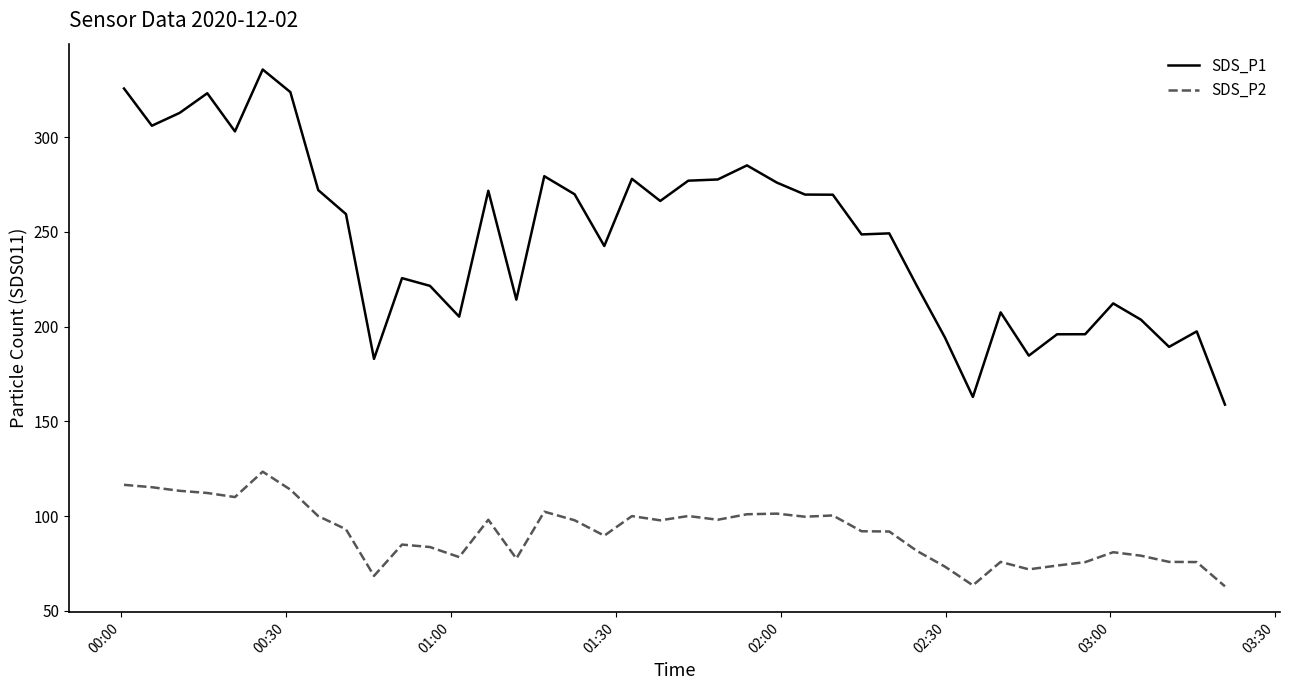

In SDS_P2, how many points are higher than both neighbors (excluding endpoints)?

10